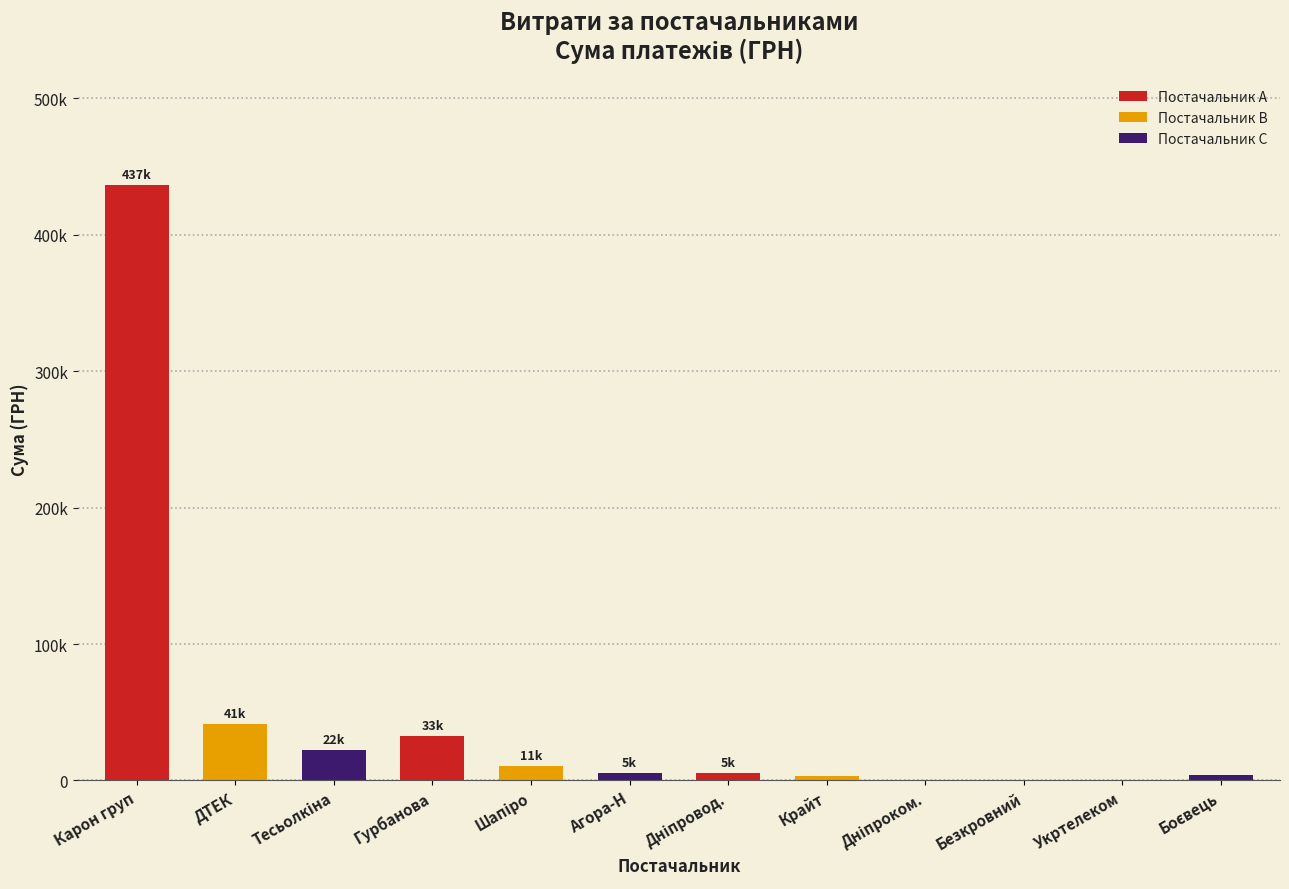

What is the change in value from Гурбанова to Безкровний?

-32121.6